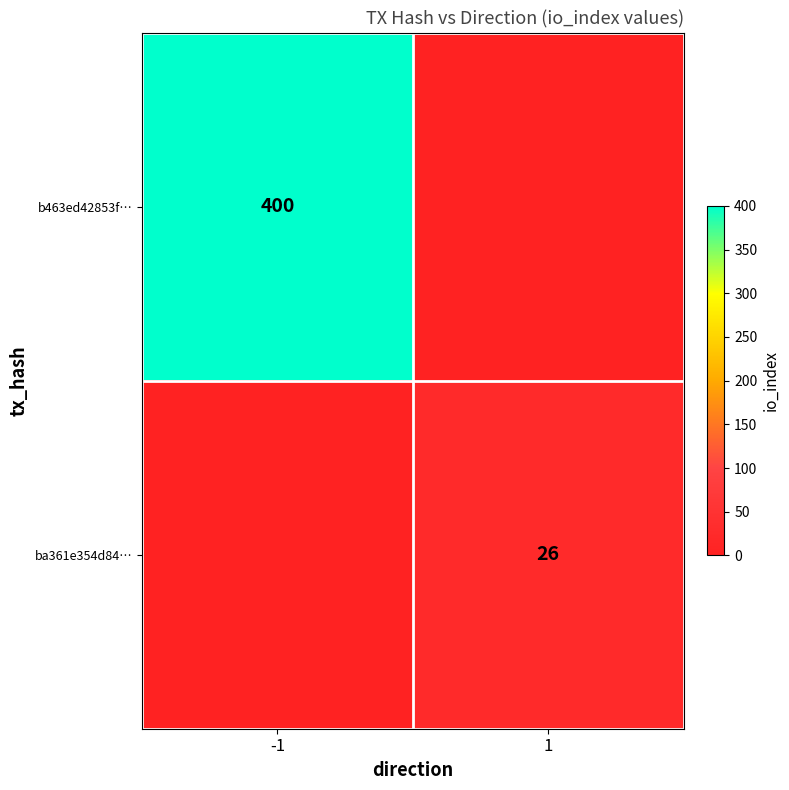

The value of b463ed42853f… at -1 is 643. True or false?

False